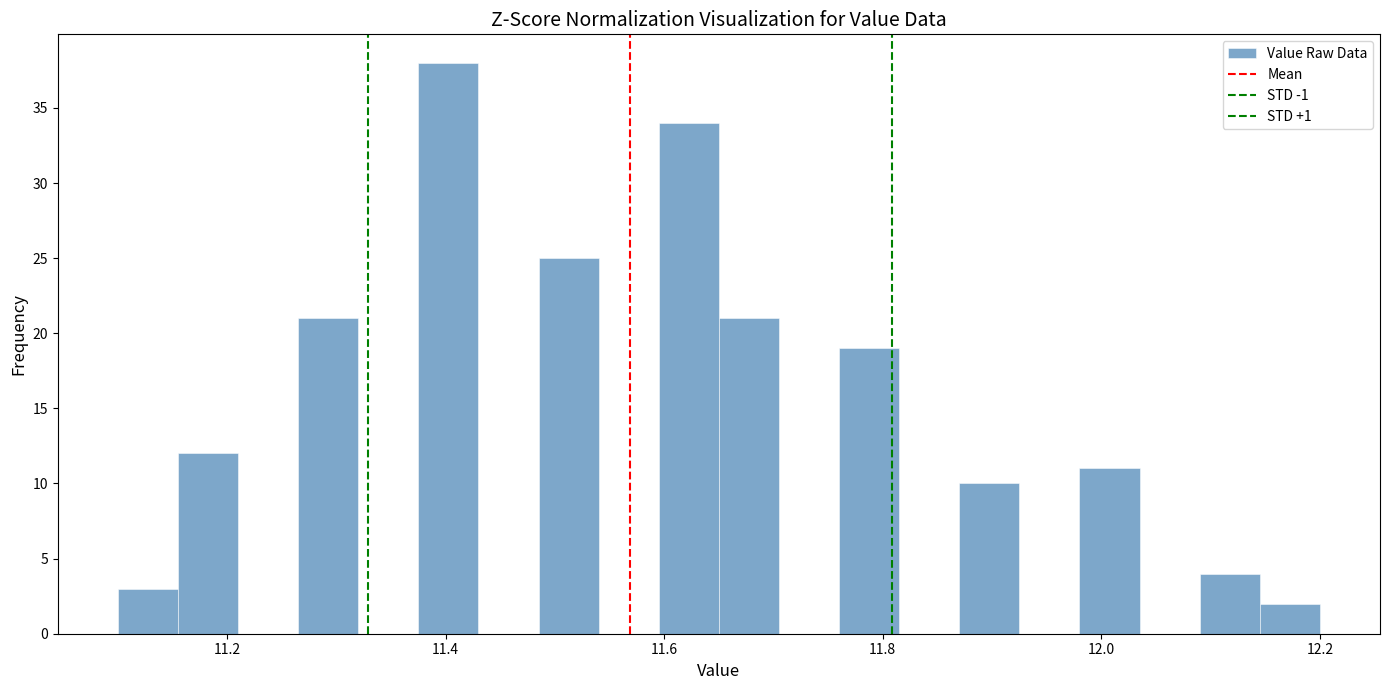

Read against the x-axis, roughly where is the centre of the tallest bar?

11.40